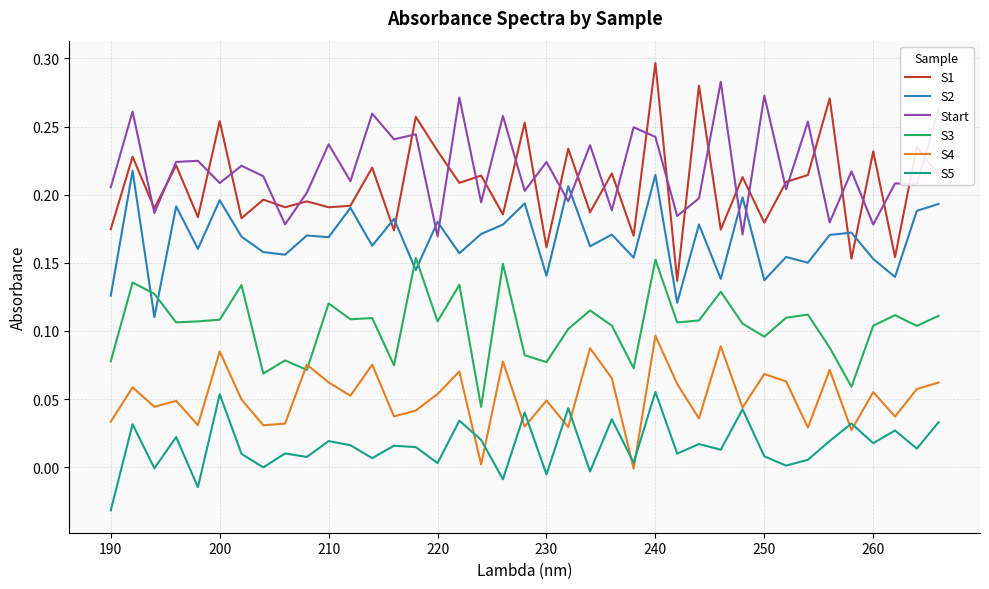

True or false: Start and S3 cross at least once.

False